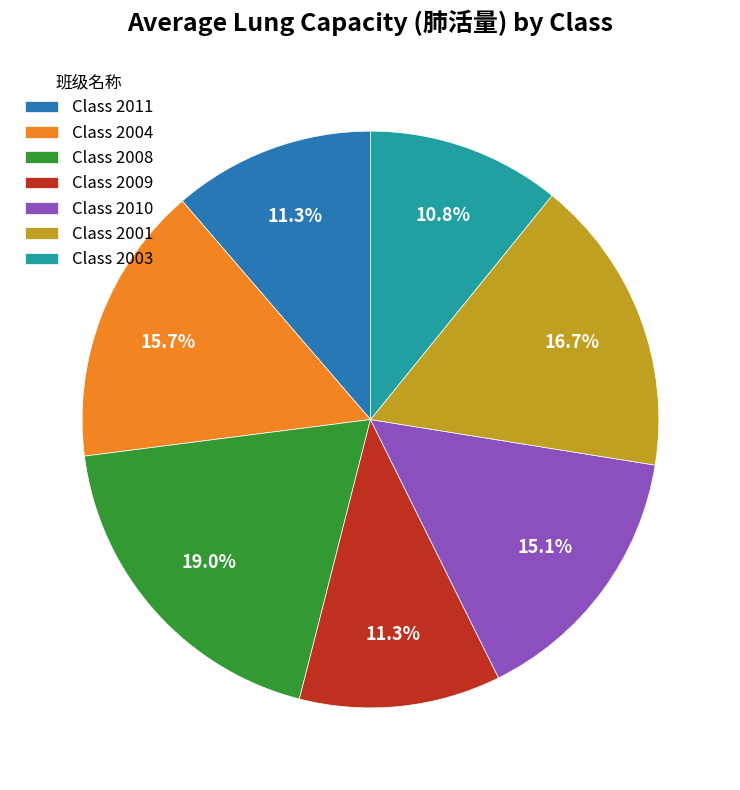

Is the sum of Class 2010 and Class 2011 greater than half?

No